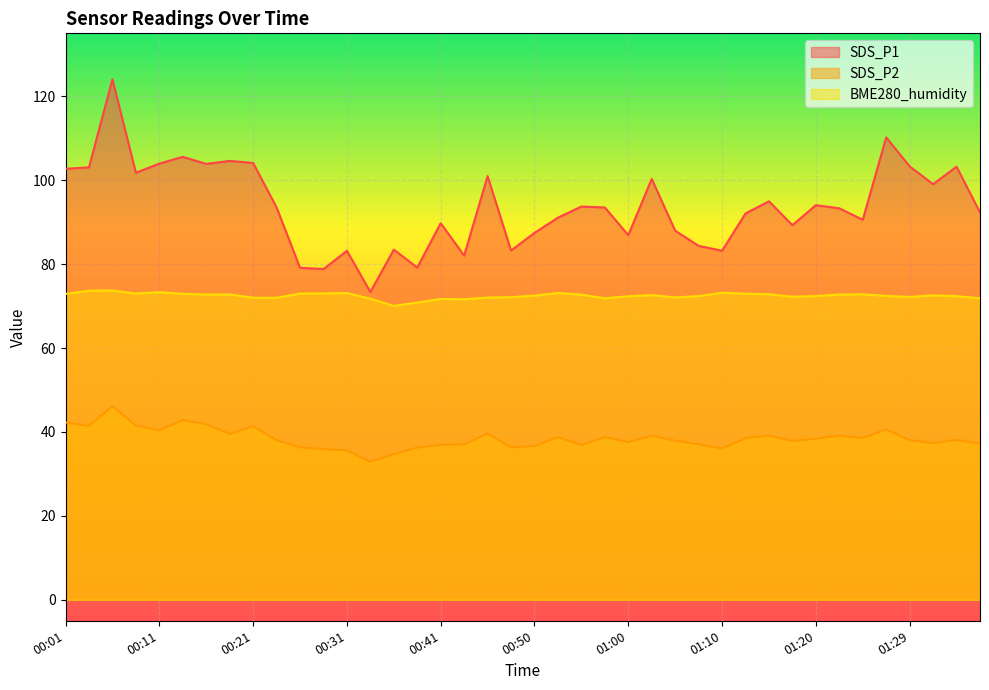

How many interior local peaks does the SDS_P1 series have?

13